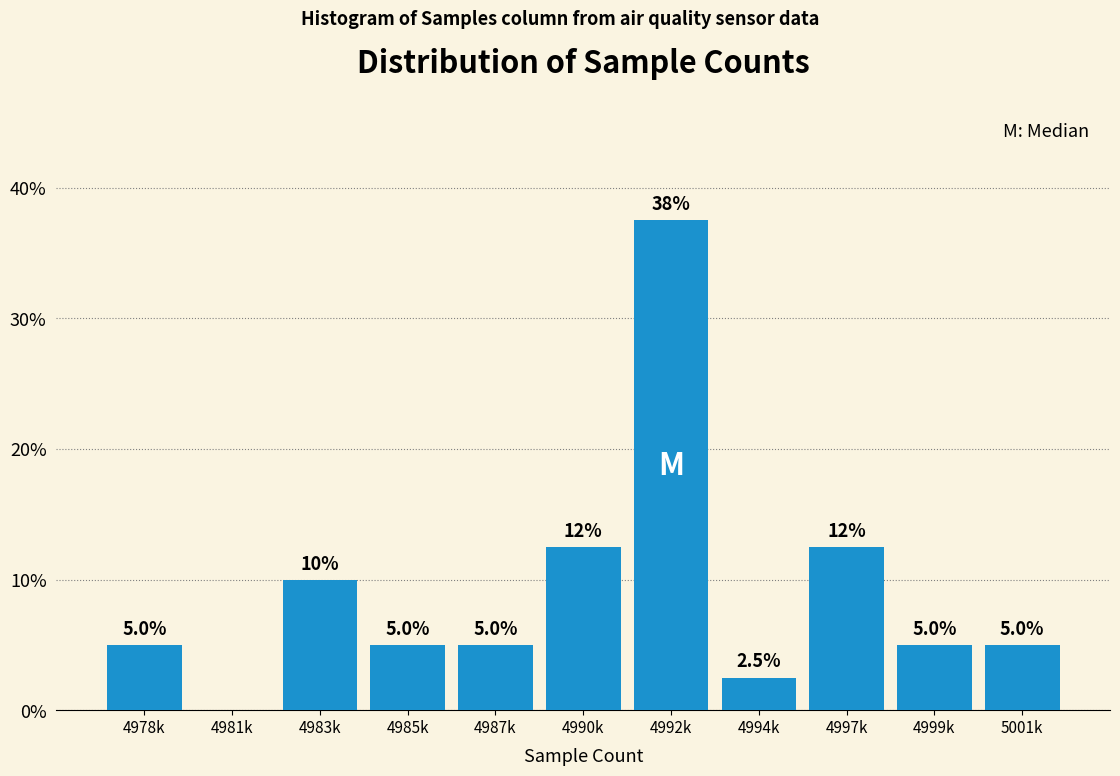

Reading left to right, extract all data points from this chart.

4978k=5.0	4981k=0.0	4983k=10.0	4985k=5.0	4987k=5.0	4990k=12.5	4992k=37.5	4994k=2.5	4997k=12.5	4999k=5.0	5001k=5.0